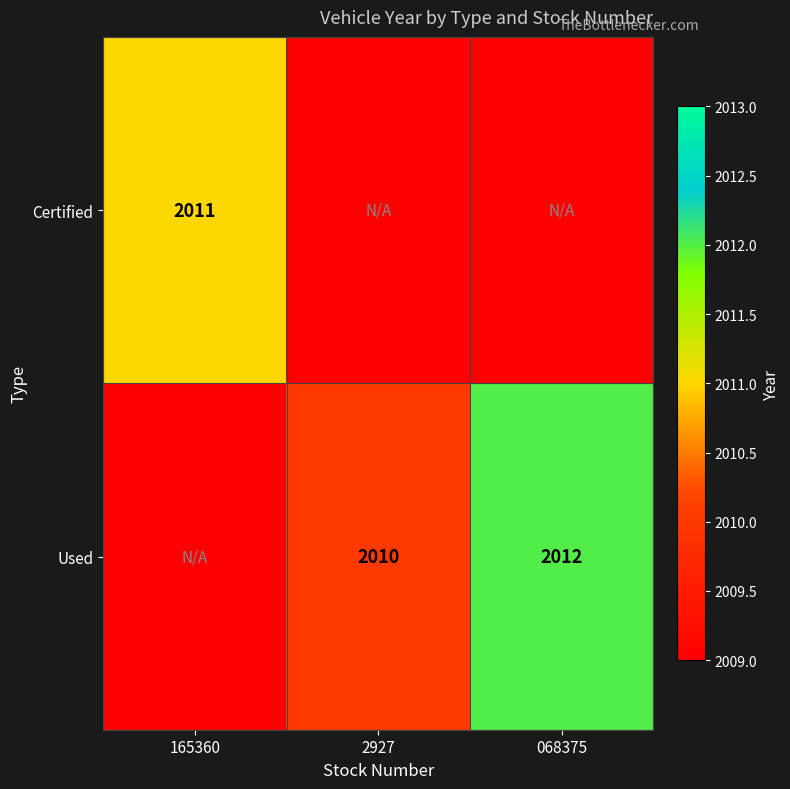

Is the value of Certified at 165360 greater than the value of Used at 068375?

No